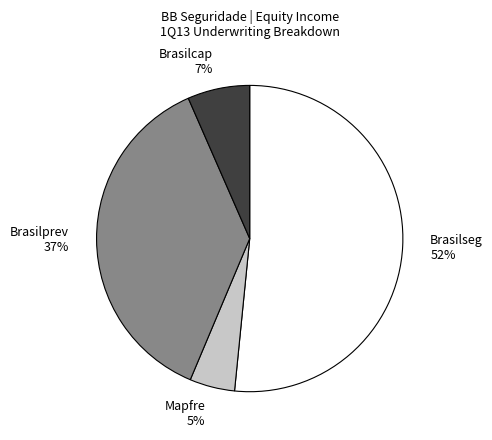

How many segments does this pie chart have?

4